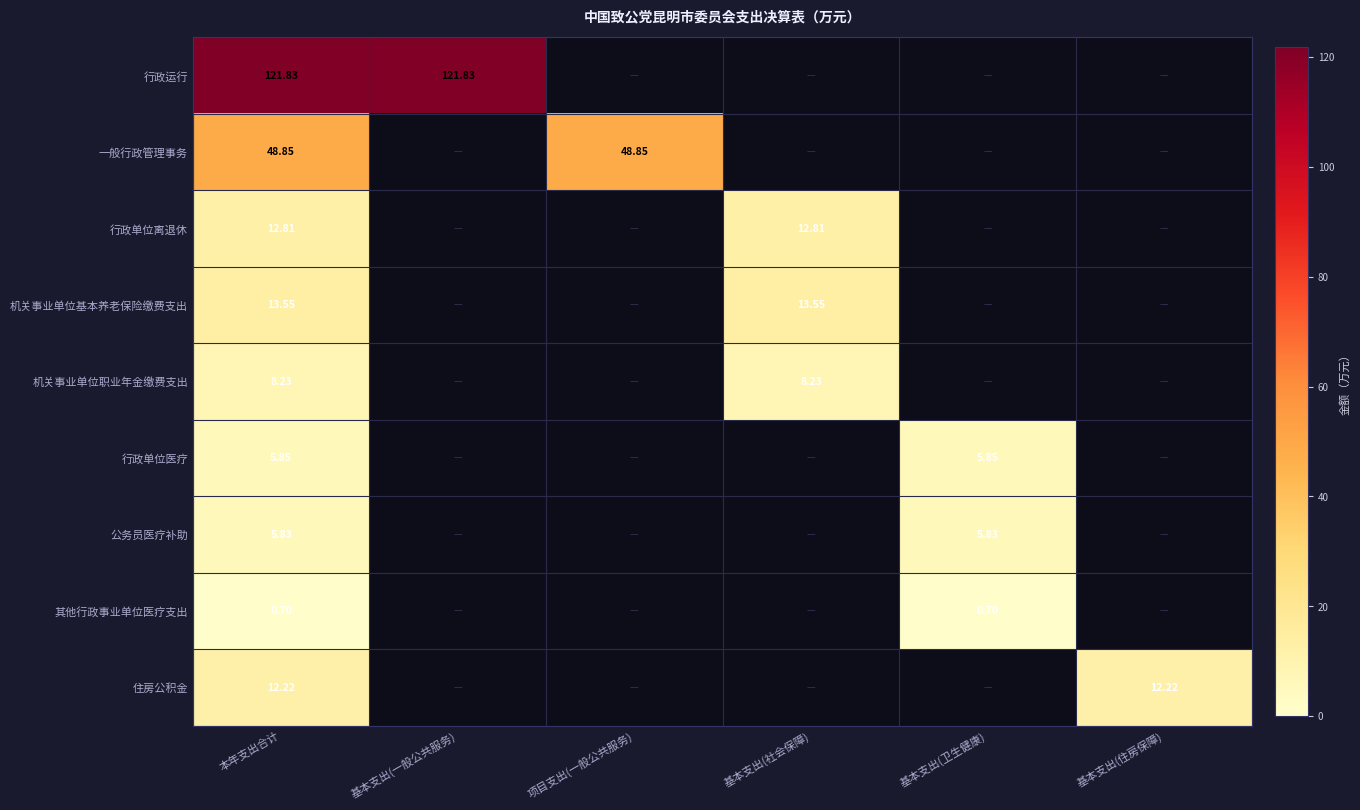

Is the value of 其他行政事业单位医疗支出 at 基本支出(一般公共服务) greater than the value of 行政运行 at 项目支出(一般公共服务)?

No